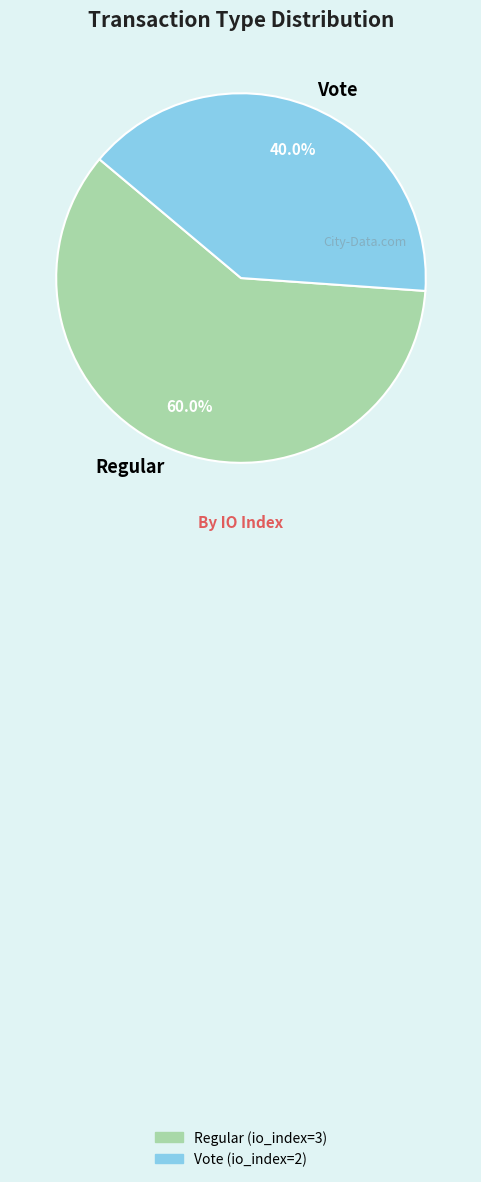

What portion of the pie excludes Vote?

60.0%